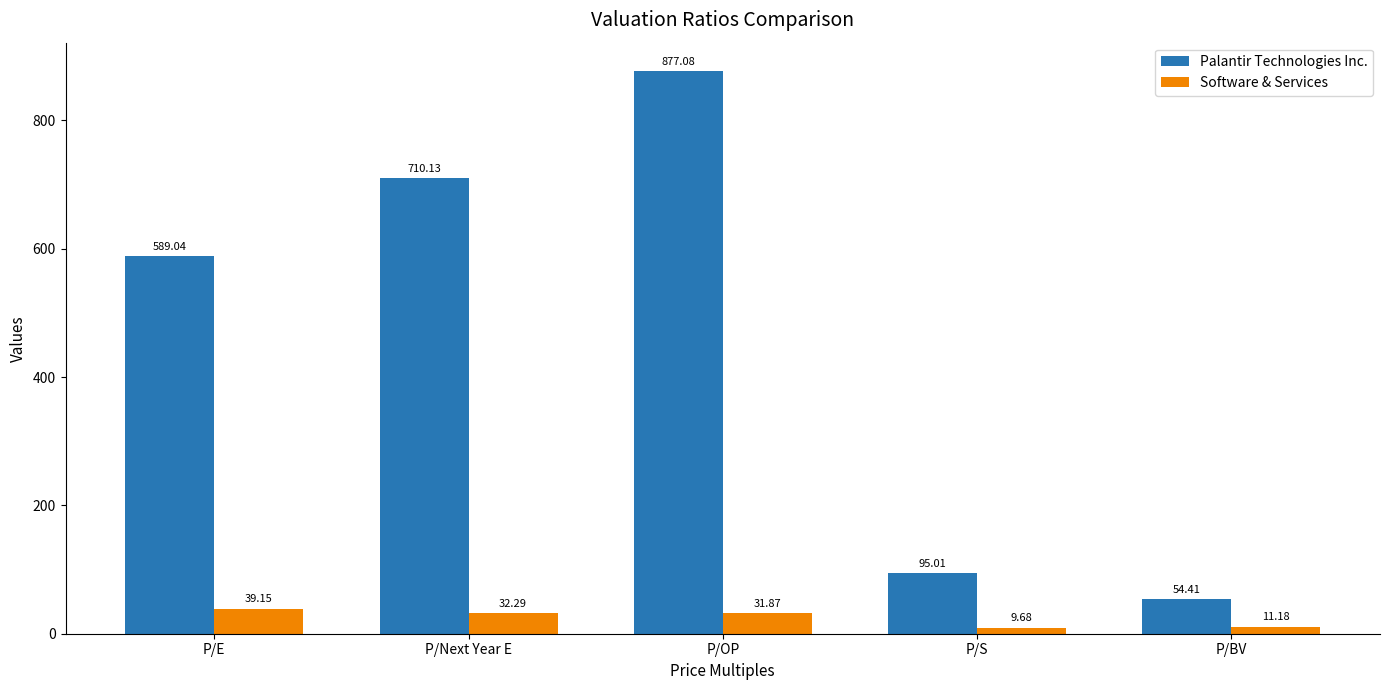

What is the smallest value displayed?

9.7